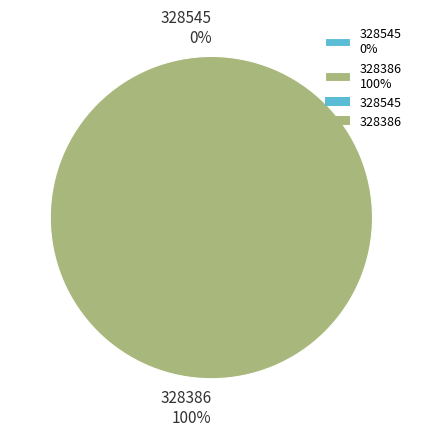

How much of the chart is everything except 328545?

100.0%